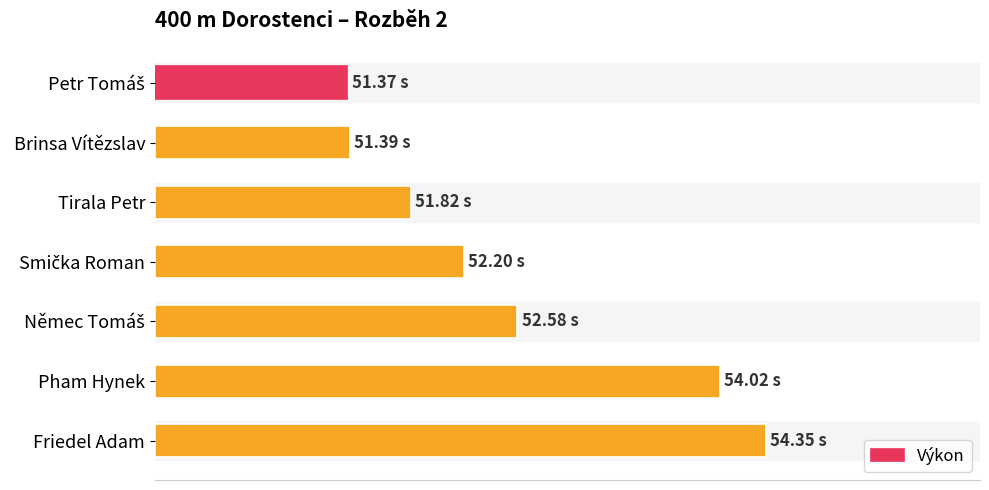

What is the smallest value displayed?

1.4